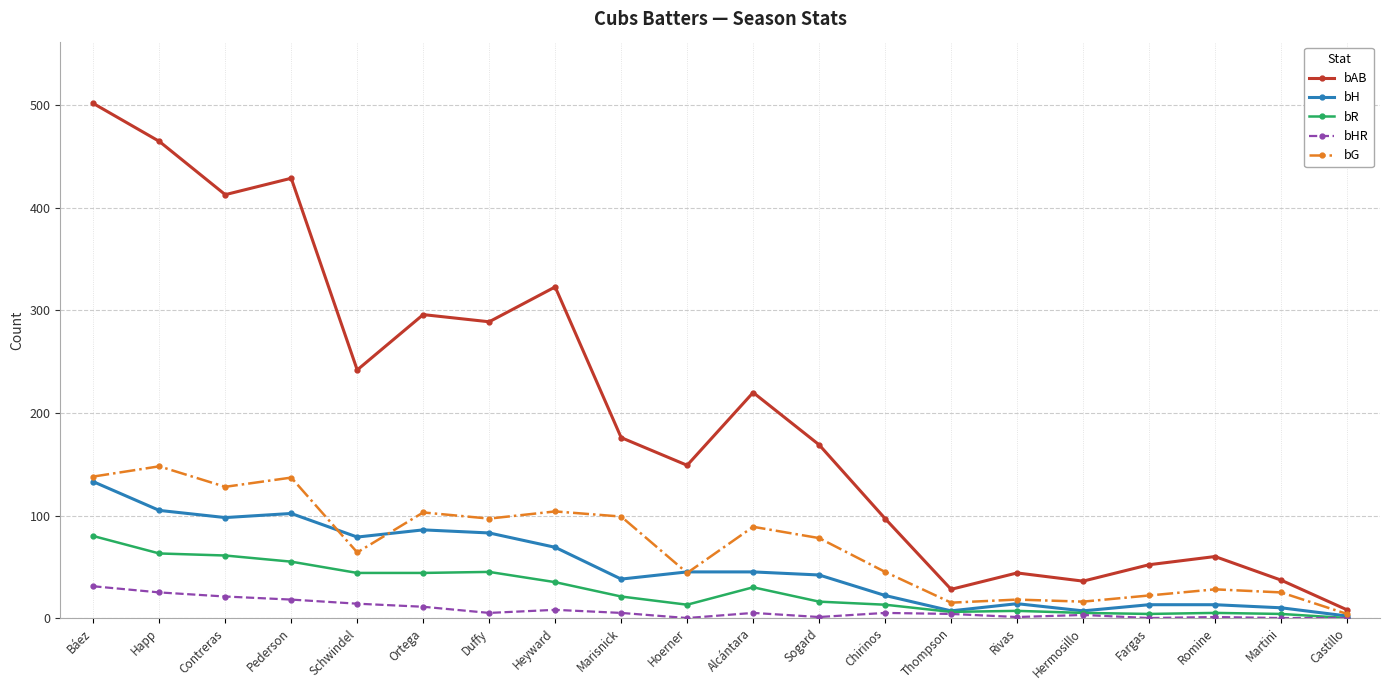

What position from the left is Duffy?

7